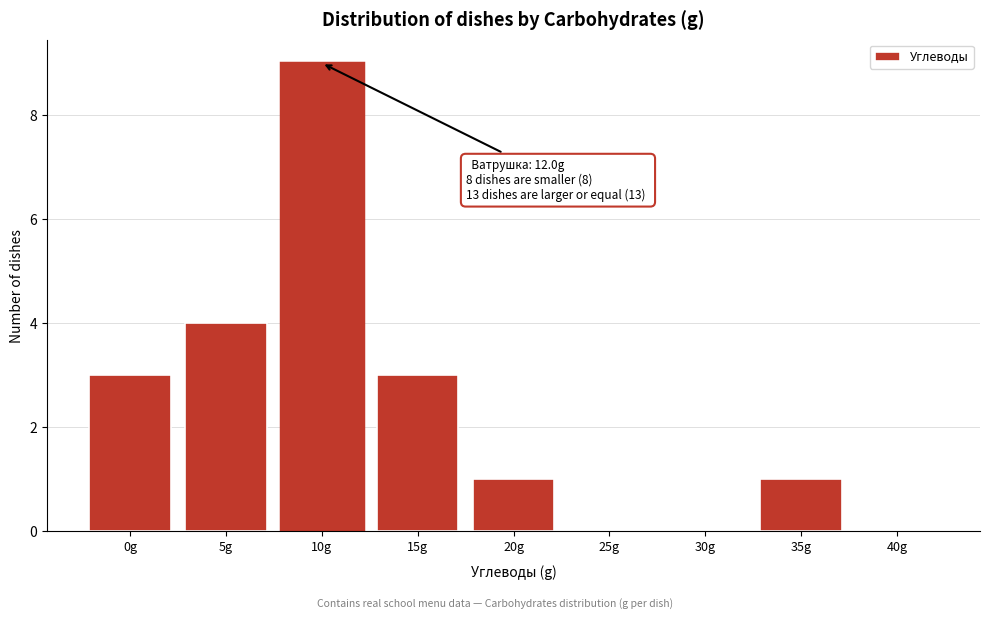

Reading right to left, list all the values displayed in this chart.

40g=0	35g=1	30g=0	25g=0	20g=1	15g=3	10g=9	5g=4	0g=3